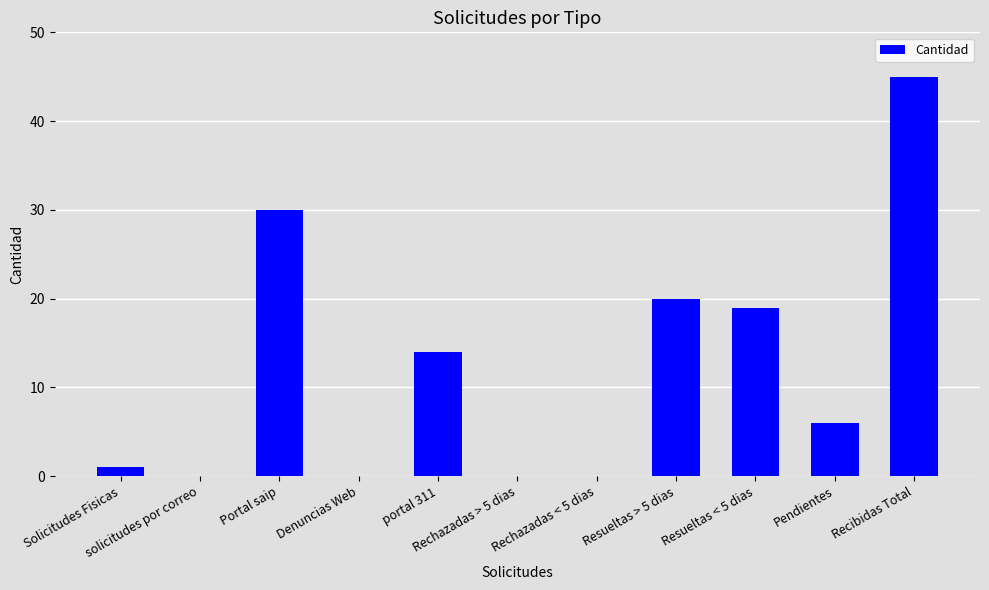

What is the maximum value shown in the chart?

45